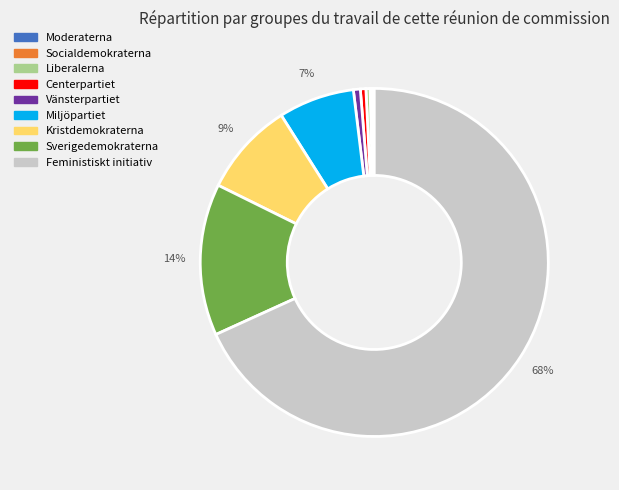

Is there a majority slice in this chart?

Yes